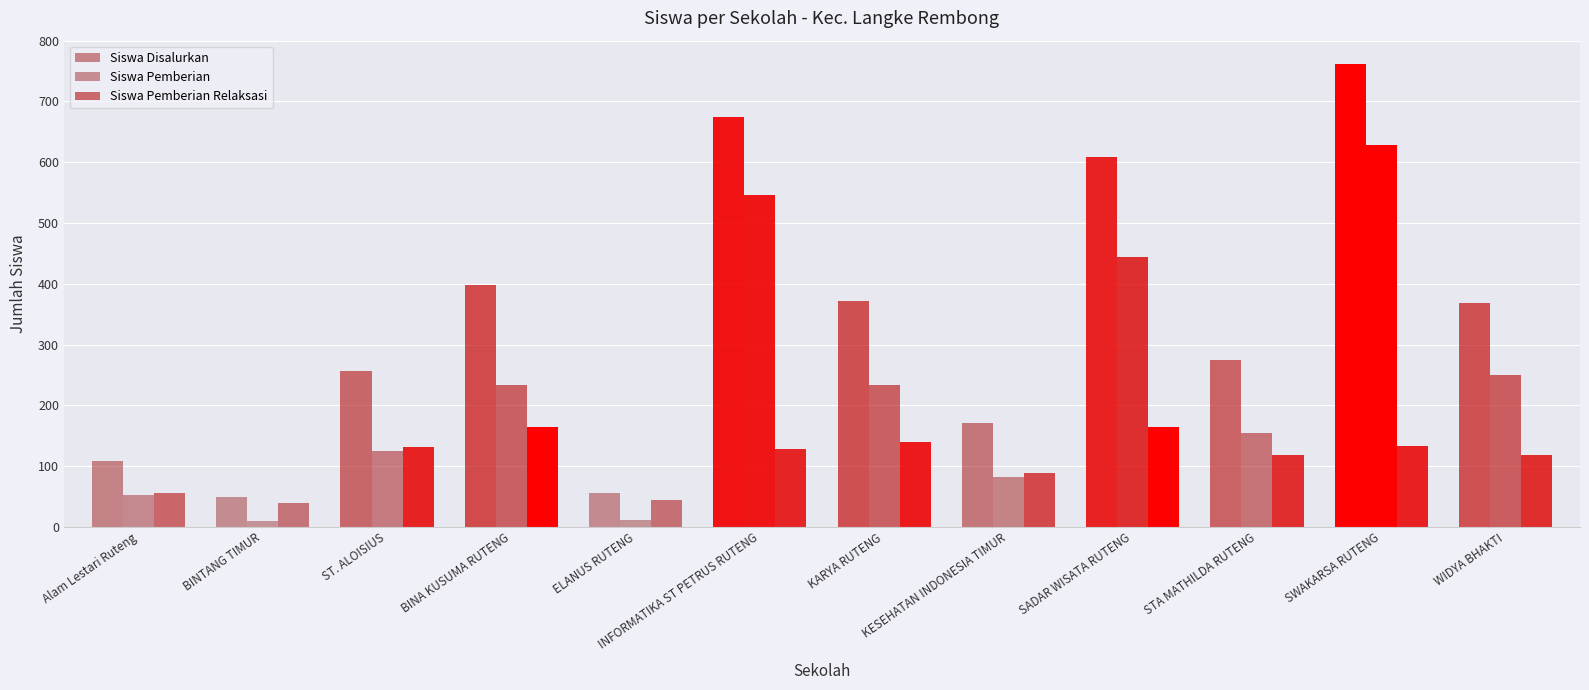

Rank the series by their maximum value, from highest to lowest.

Siswa Disalurkan, Siswa Pemberian, Siswa Pemberian Relaksasi